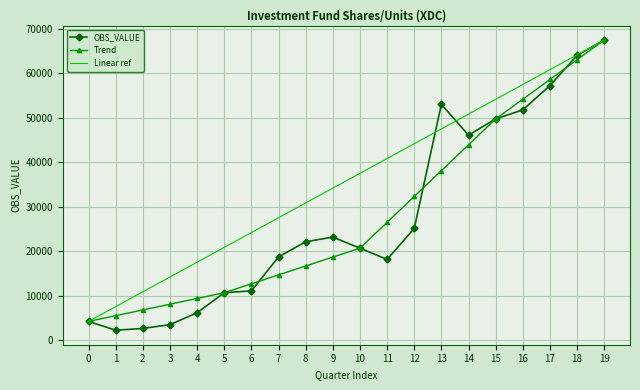

What is the total value across all series at 0?

12654.0